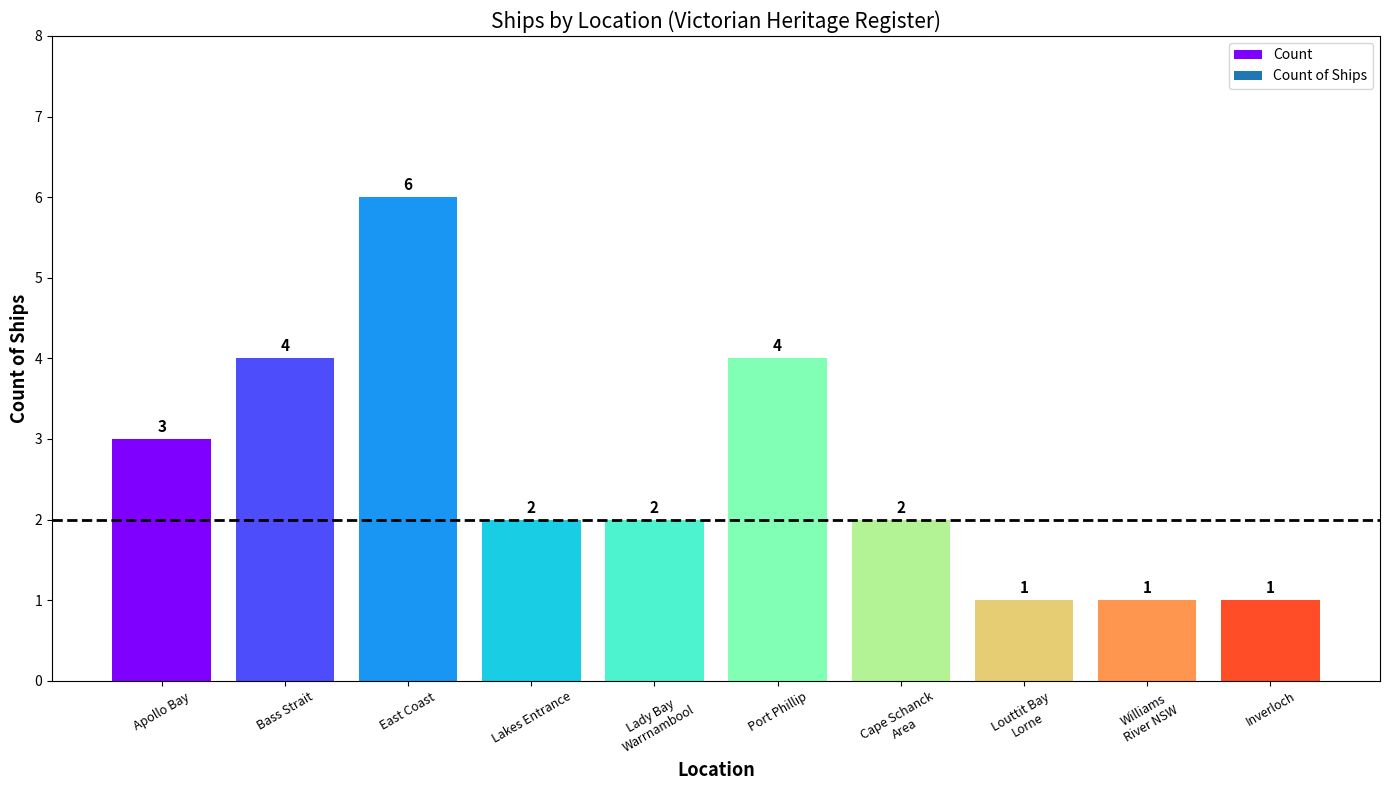

What is the value of the 8th bar from the left?

1